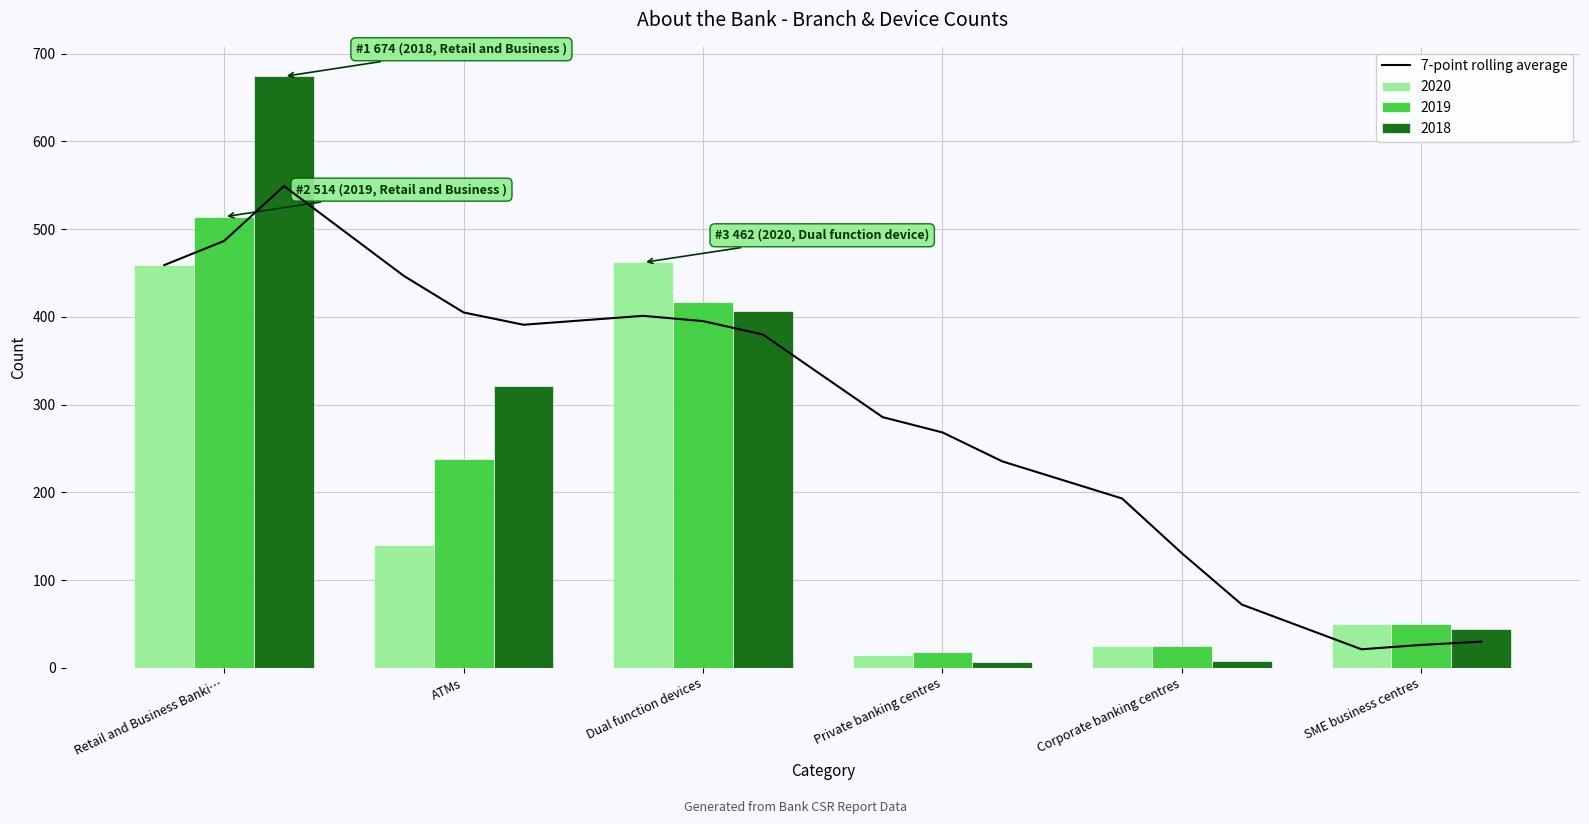

Is it true that 2020 equals 15 at Private banking centres?

True